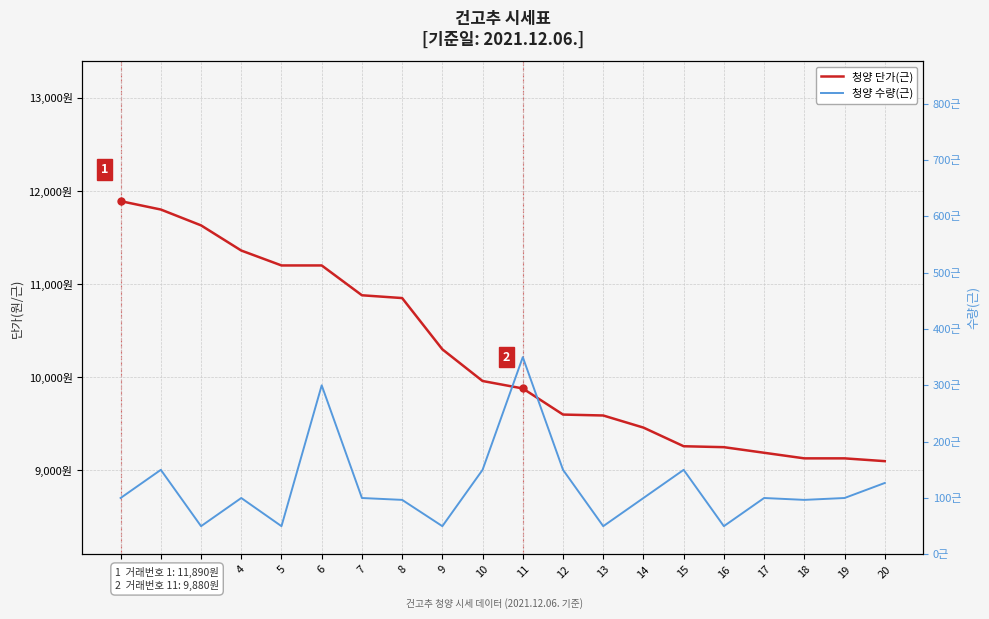

What is the maximum value for 청양 수량(근)?

350.0